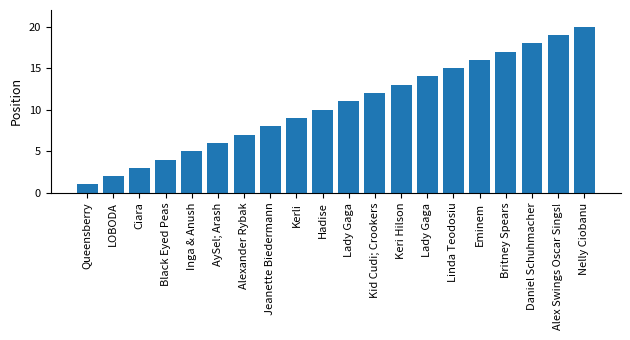

How many values are below 11?

10